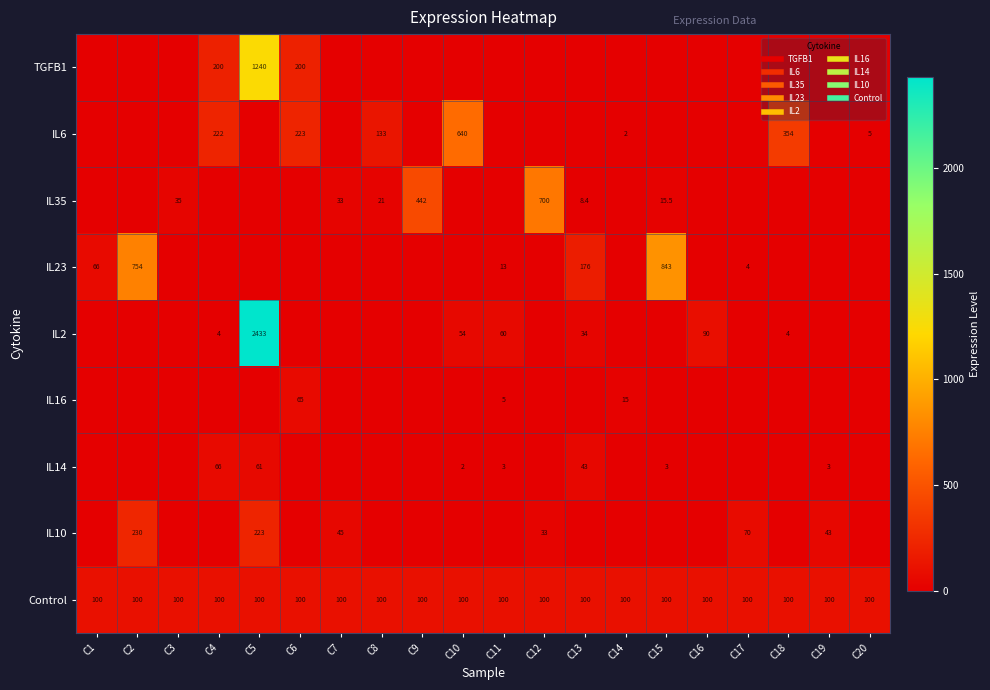

List the series in order of their peak value, lowest first.

IL16, IL14, Control, IL10, IL6, IL35, IL23, TGFB1, IL2